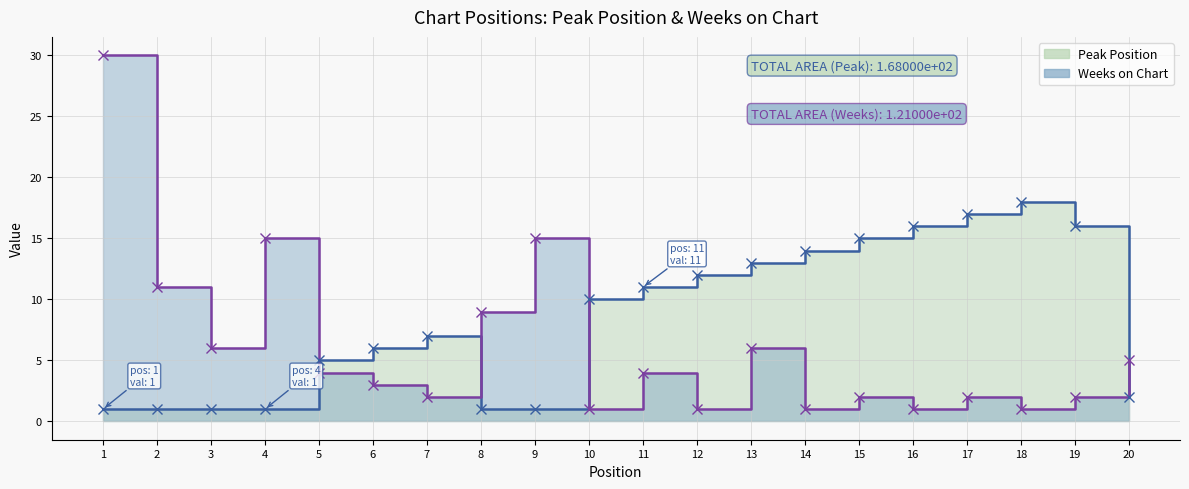

At which category is the sum across all series the highest?

1